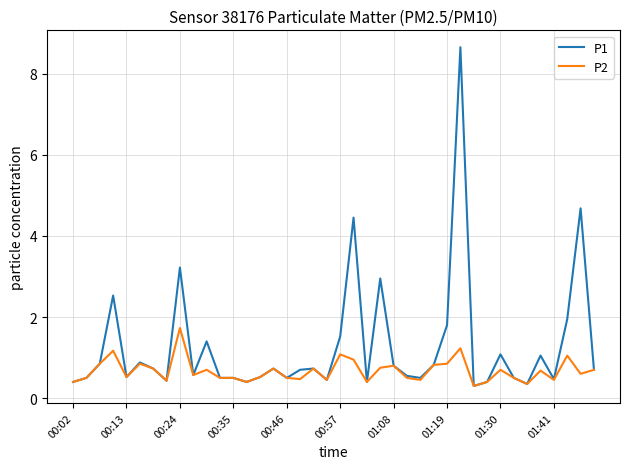

List the series in order of their overall mean, lowest first.

P2, P1